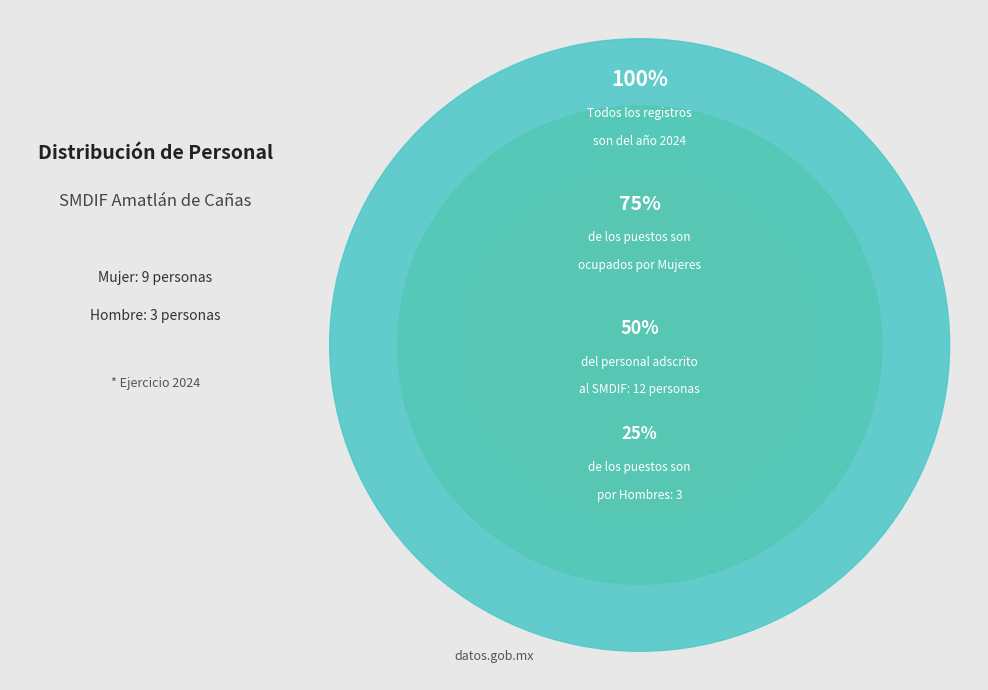

What percentage is NOT represented by Mujer?

25.0%